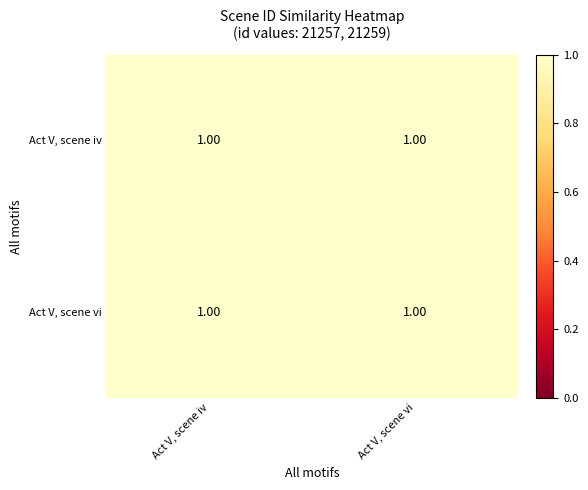

What is the sum of all Act V, scene iv values?

2.0